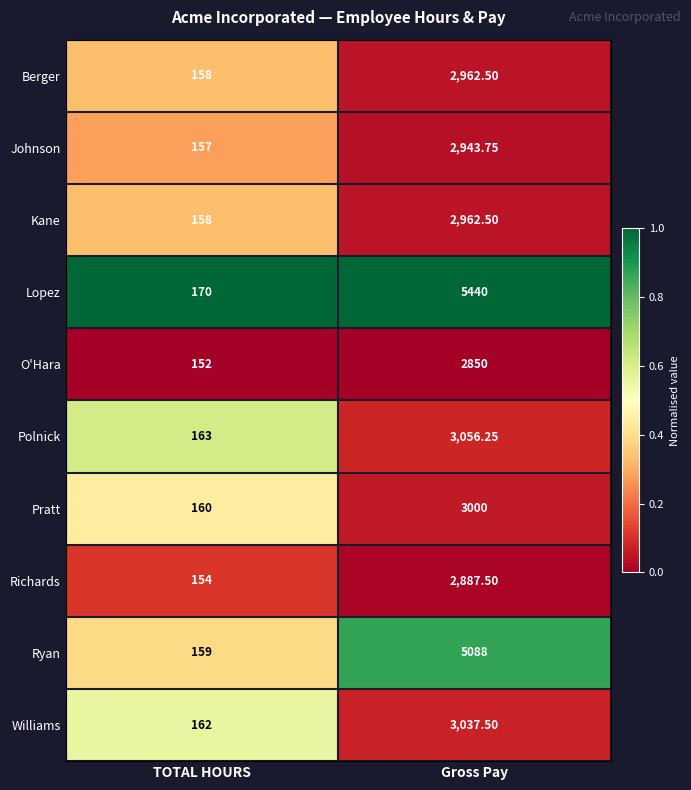

Which category has the highest value across all series?

Gross Pay